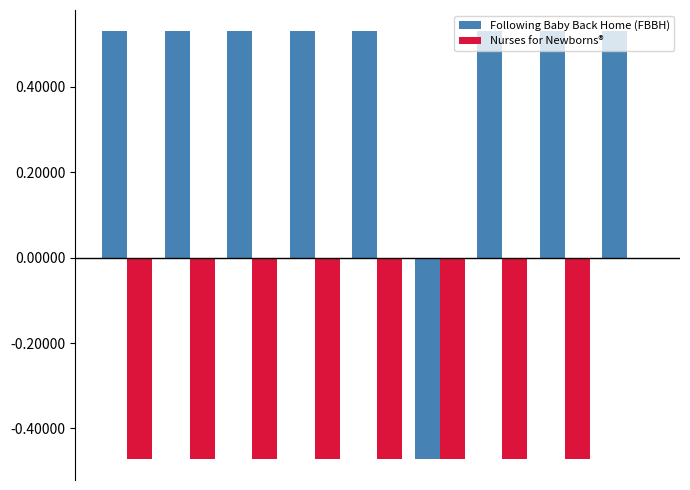

What is the sum of all Nurses for Newborns® values?

-3.8